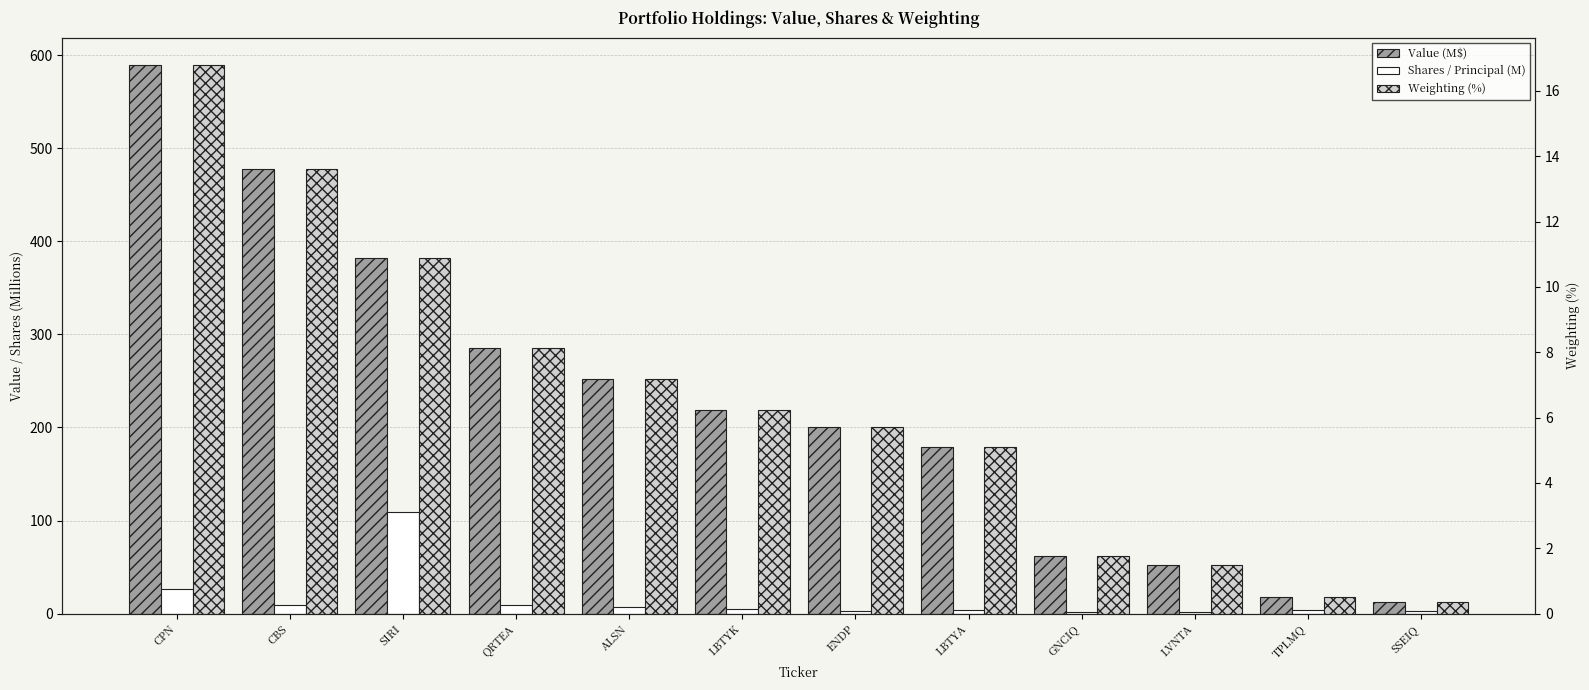

What is the spread (max minus min) of values at LBTYK?

214.0